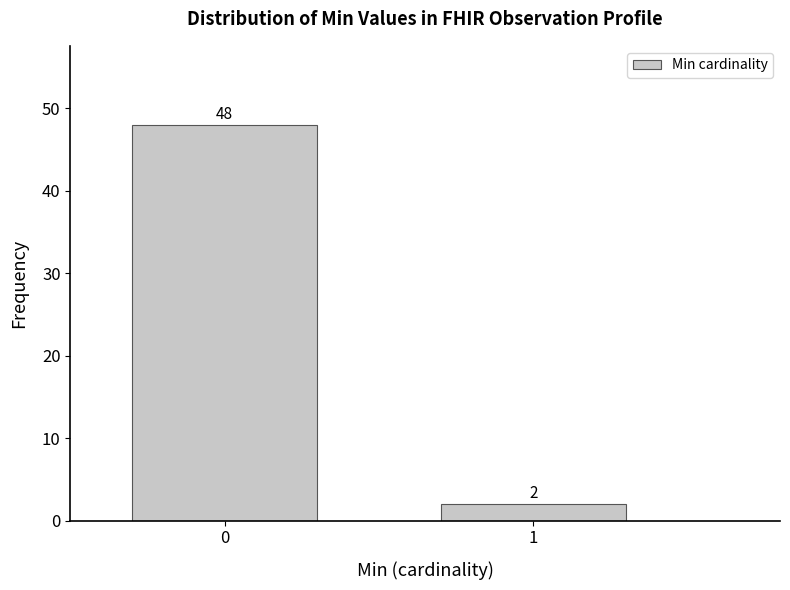

Reading right to left, transcribe all the data shown in this chart.

1=2	0=48